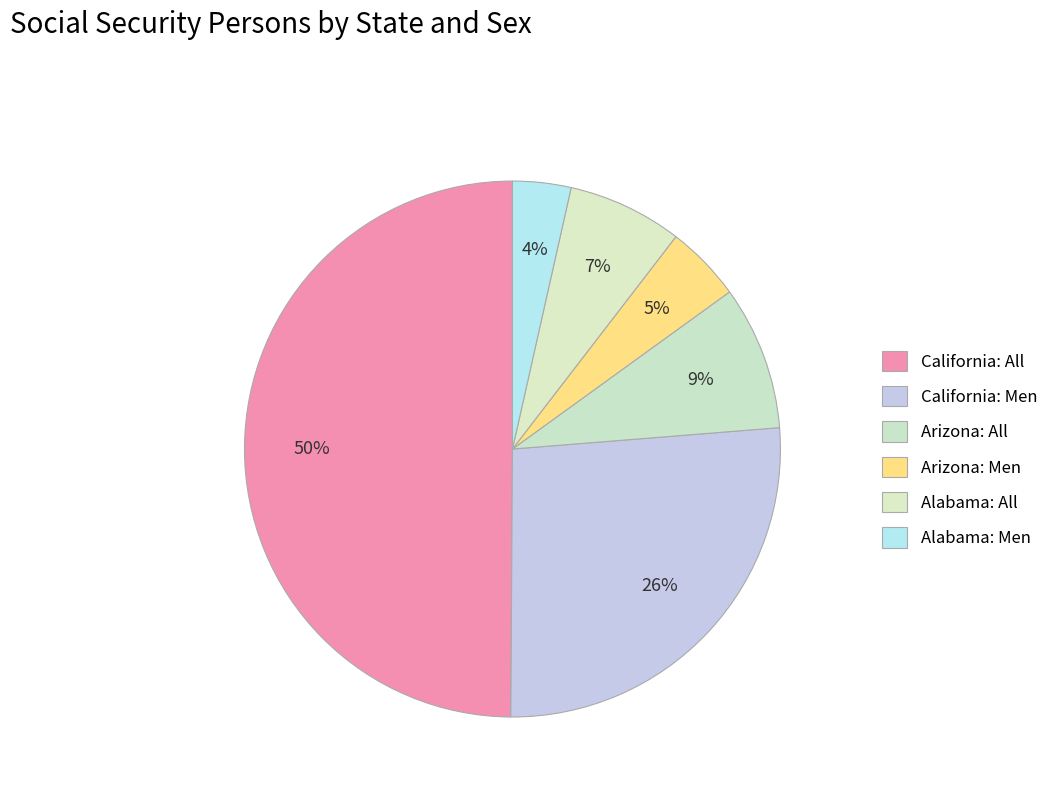

What is the change in value from Arizona: Men to Alabama: Men?

-366562